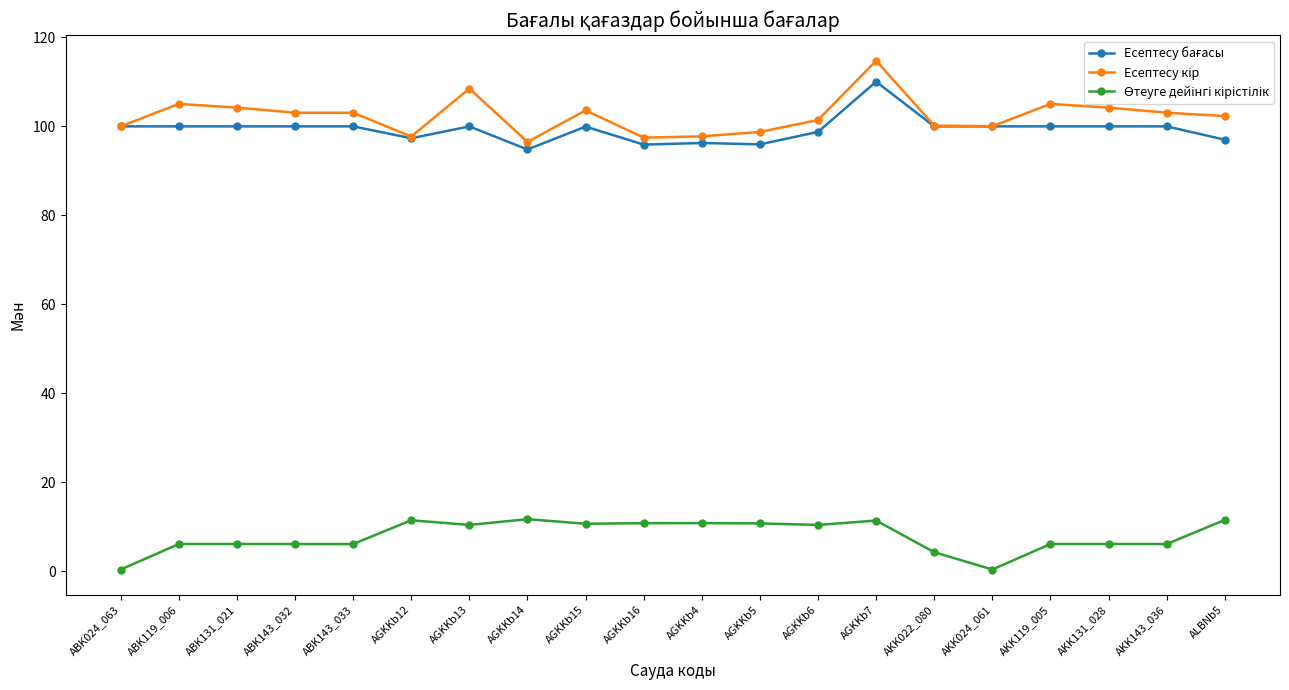

What is the label of the 11th point from the left?

AGKKb4